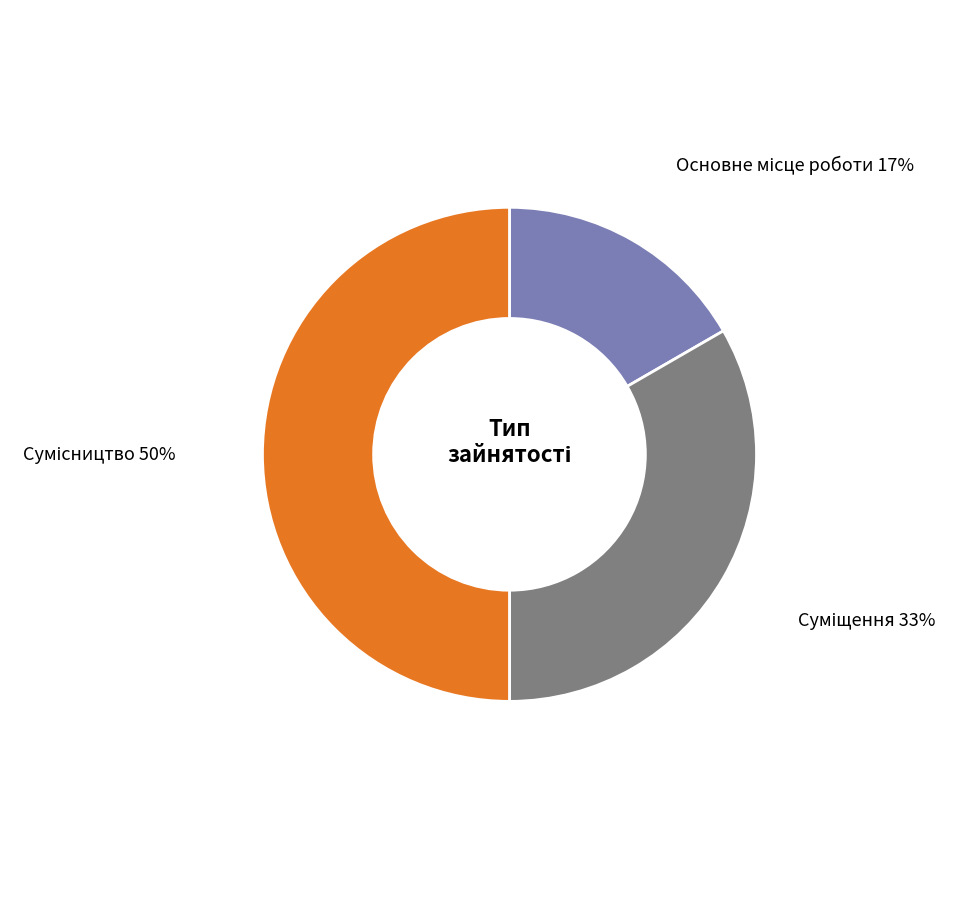

To the nearest percent, what is the difference between the largest and smallest slice percentages?

33%